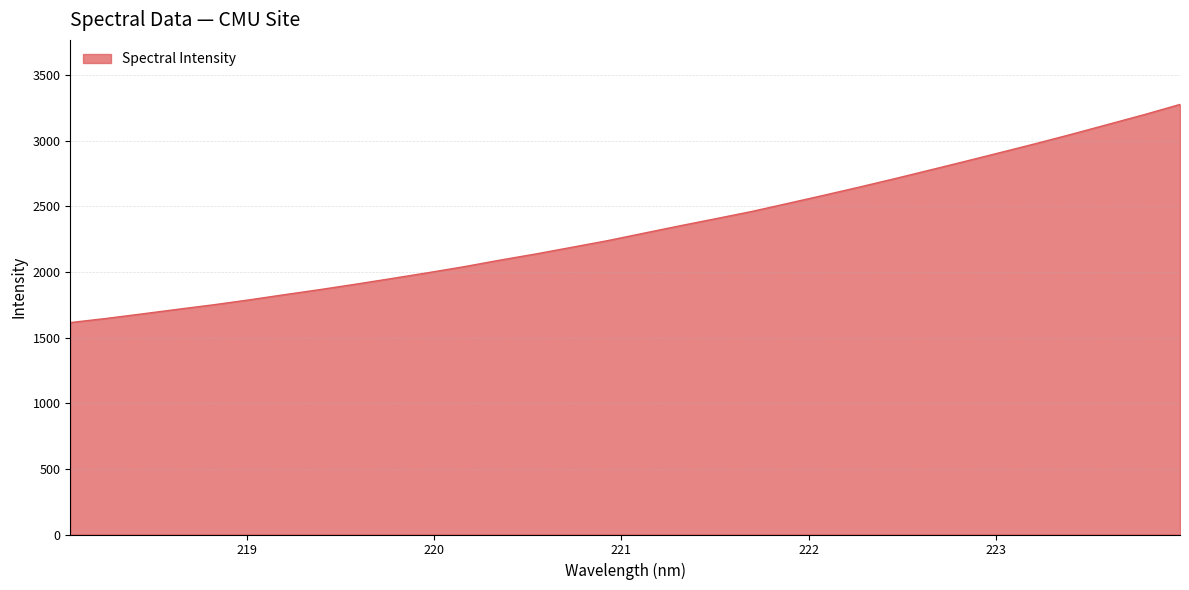

What is the maximum value shown in the chart?

3276.9